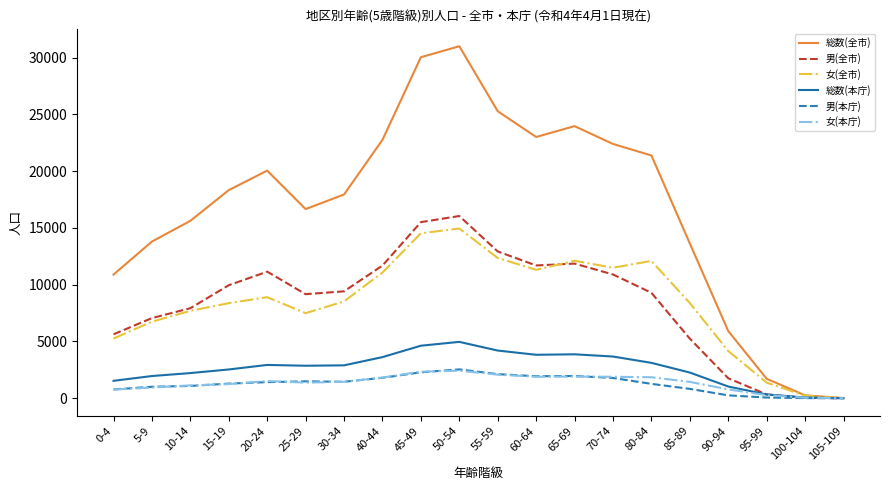

What is the difference between the highest and lowest values at 30-34?

16496